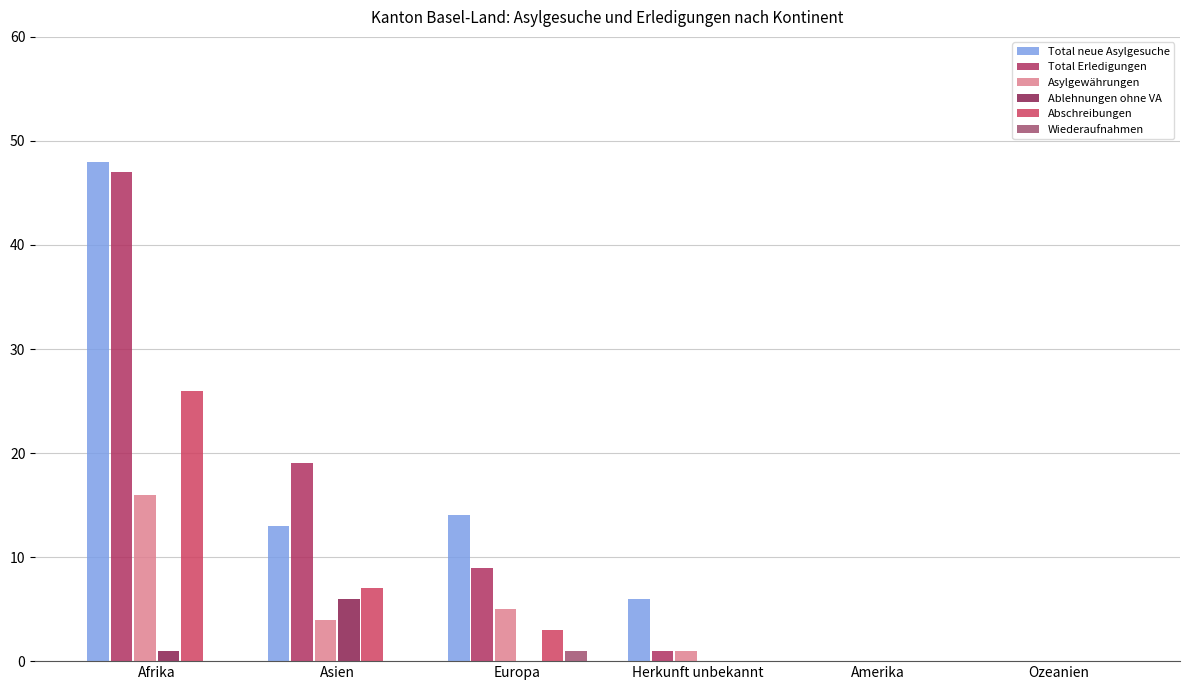

Count the number of data series in this chart.

6